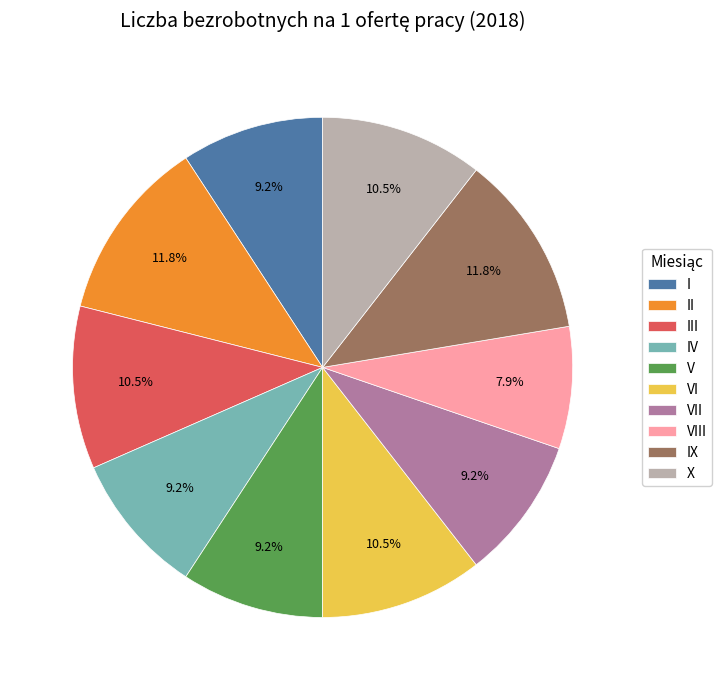

What is the ratio of the value at I to the value at VI?

0.9